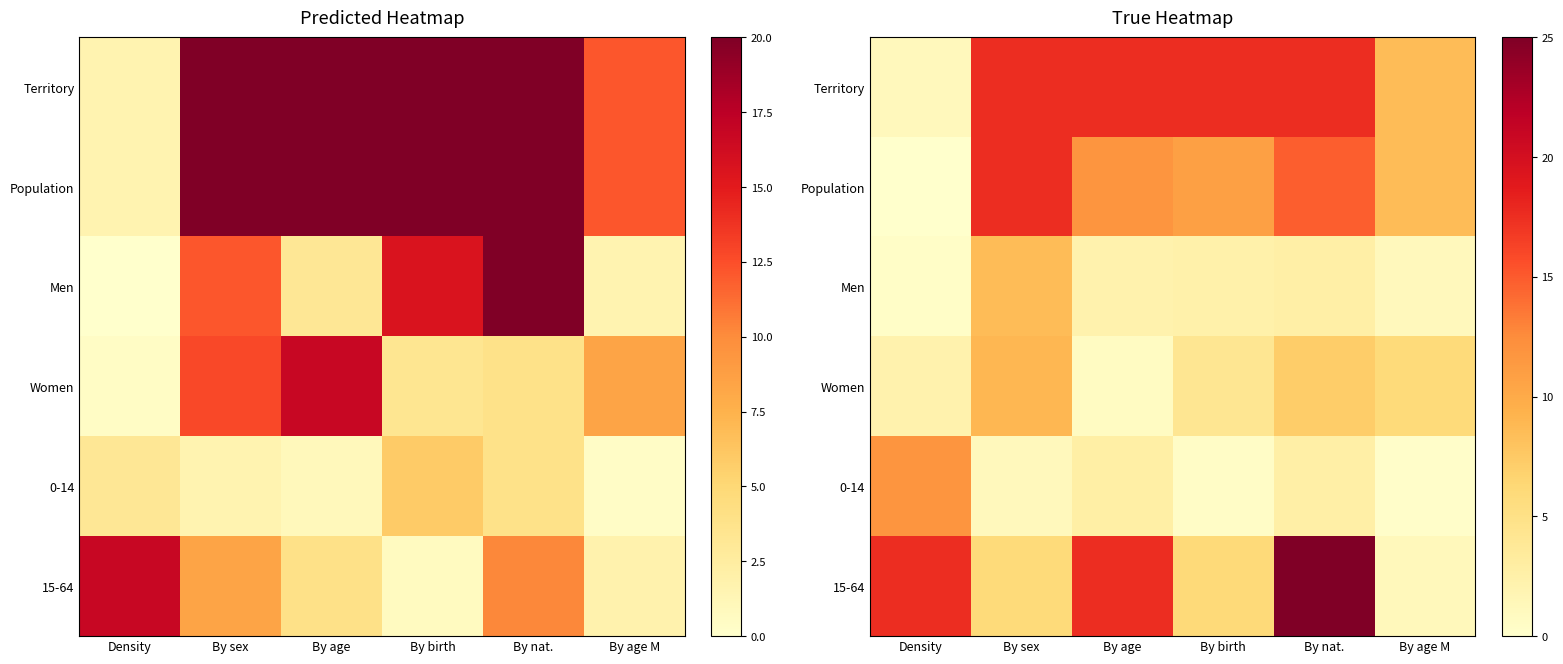

How many data points in Population are above 11?

3